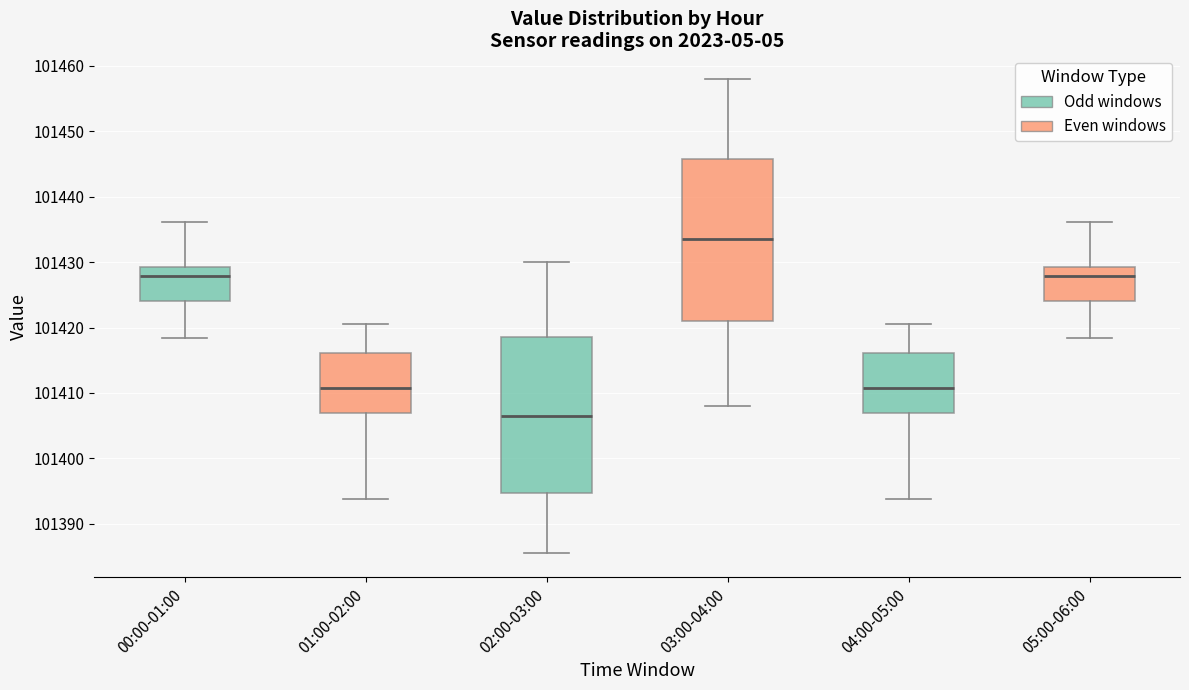

Which box's median line is the highest?

03:00-04:00